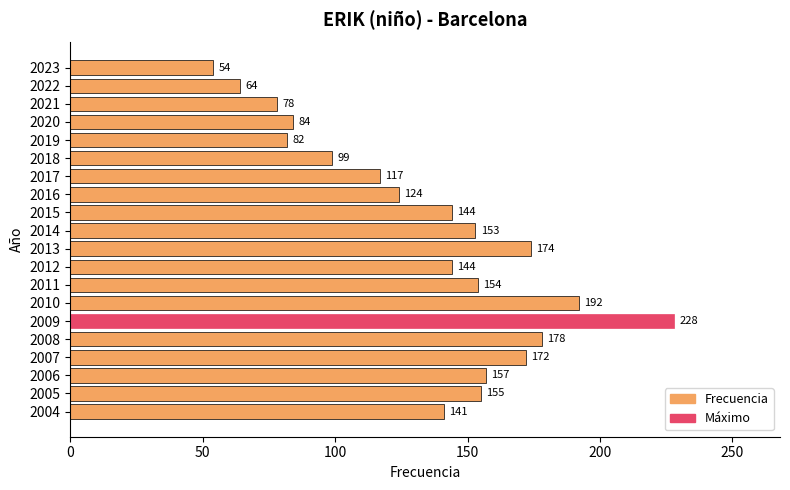

Does the chart contain stacked bars?

No